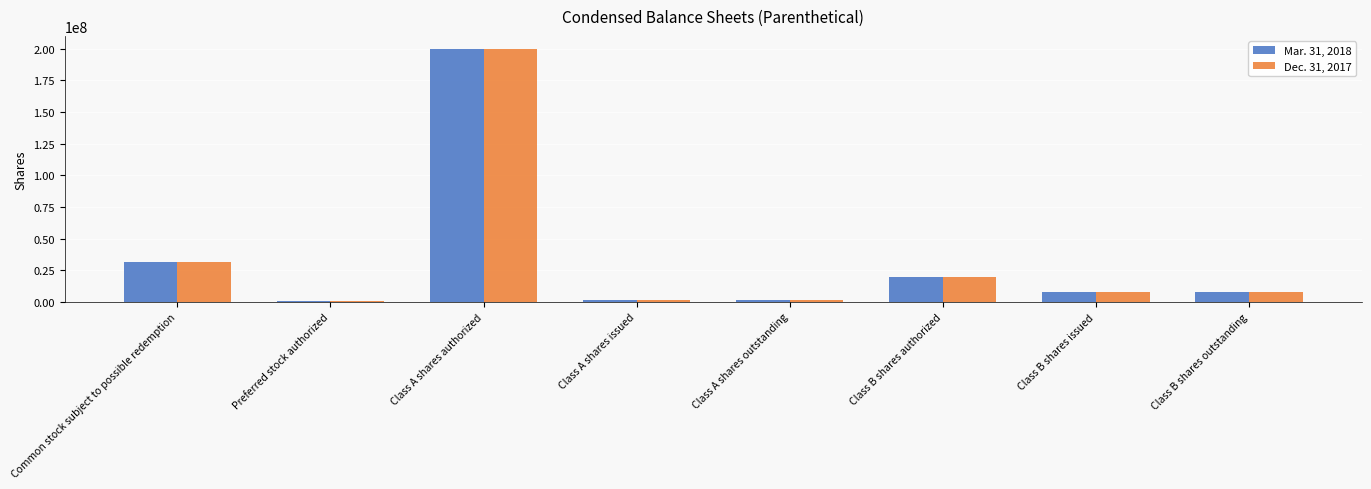

List the series in order of their overall mean, lowest first.

Dec. 31, 2017, Mar. 31, 2018